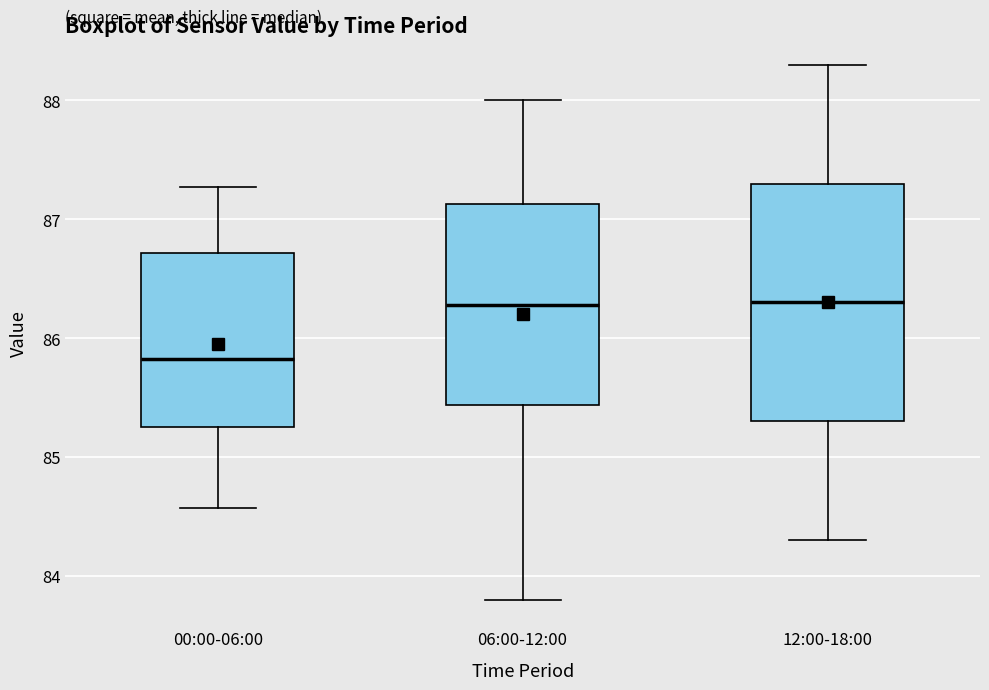

Where does the lower whisker of the box for 00:00-06:00 end on the y-axis? The values are not printed on the chart, so give them approximately, as read against the axis.

84.6